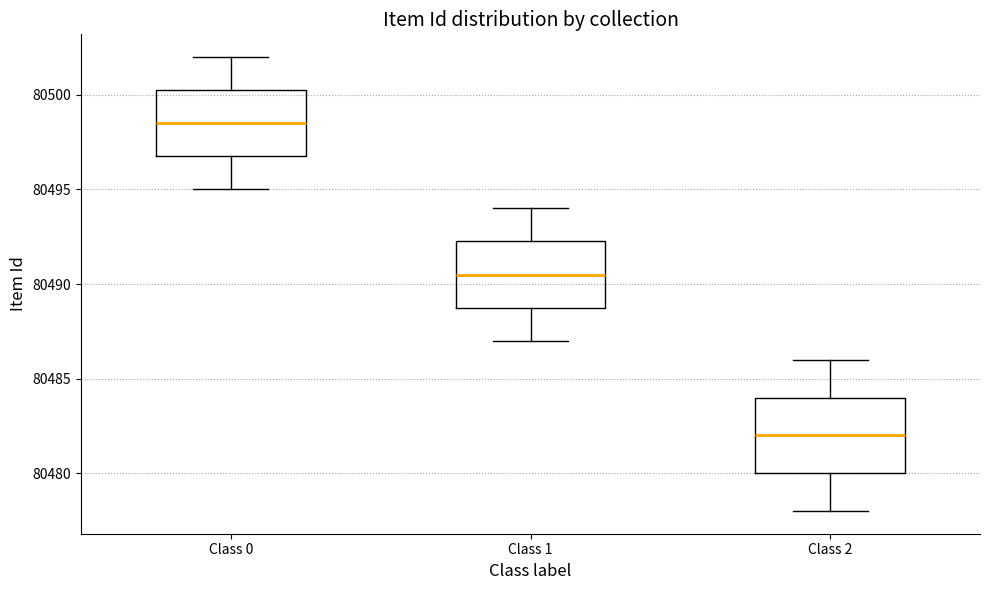

Which box has the lowest median line?

Class 2